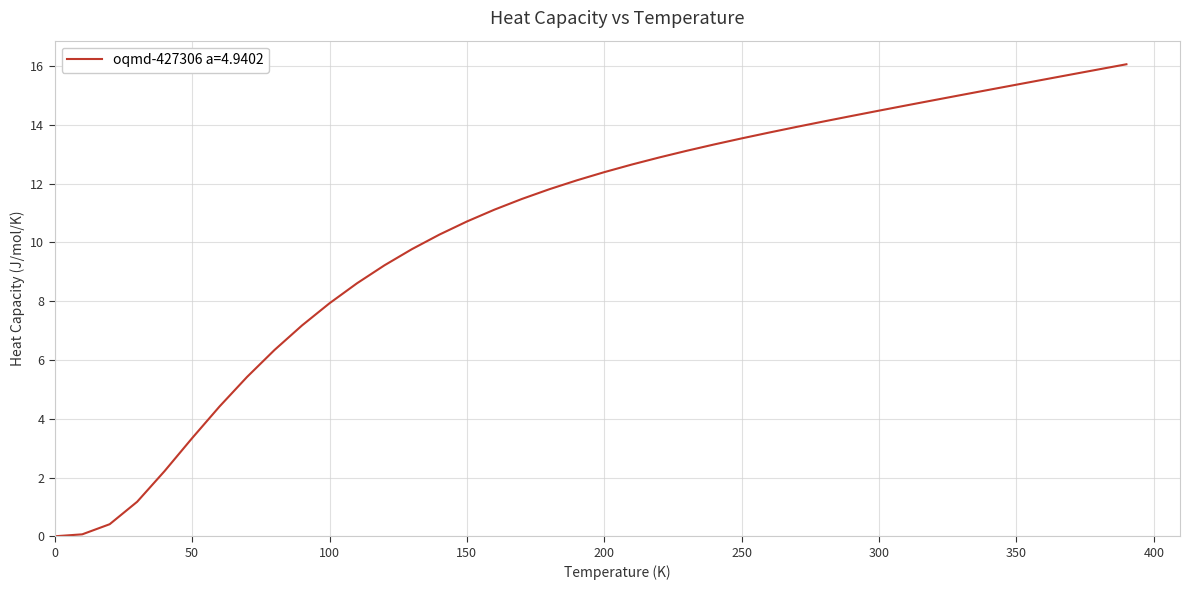

What is the difference between the maximum and minimum values?

16.1